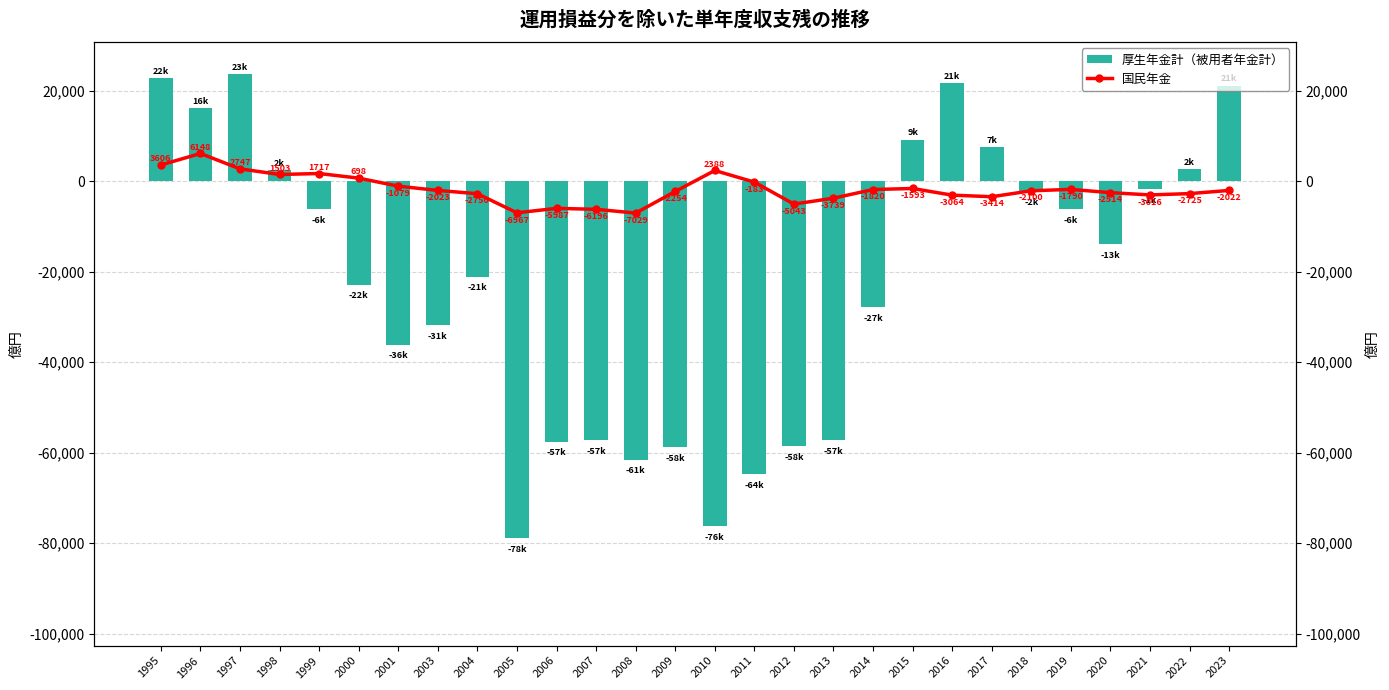

How many series are shown in this chart?

2